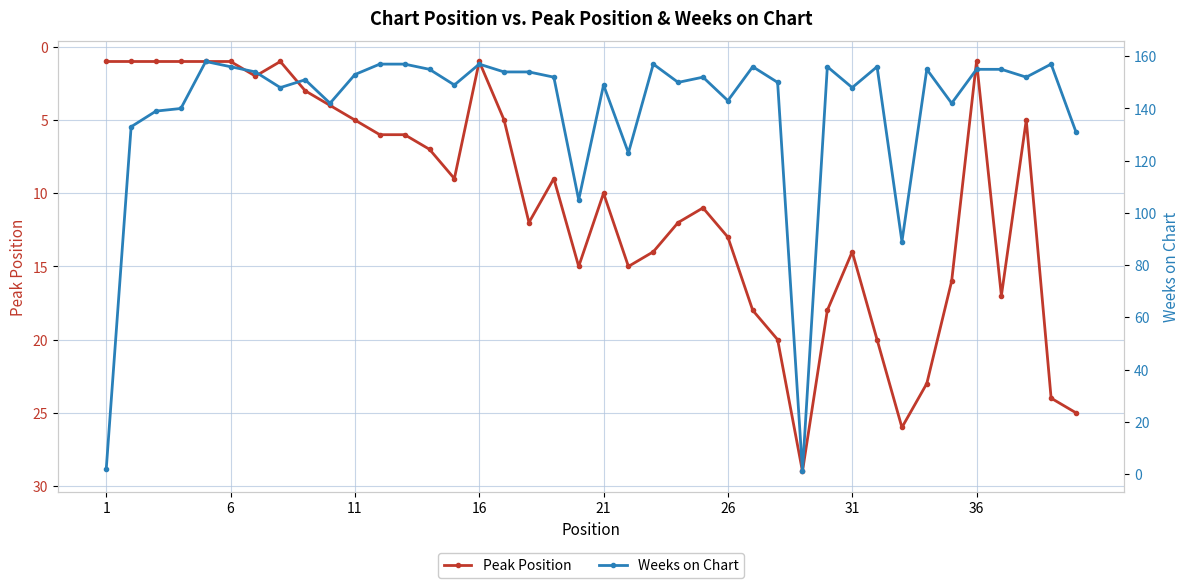

Which series has the largest total across all categories?

Weeks on Chart